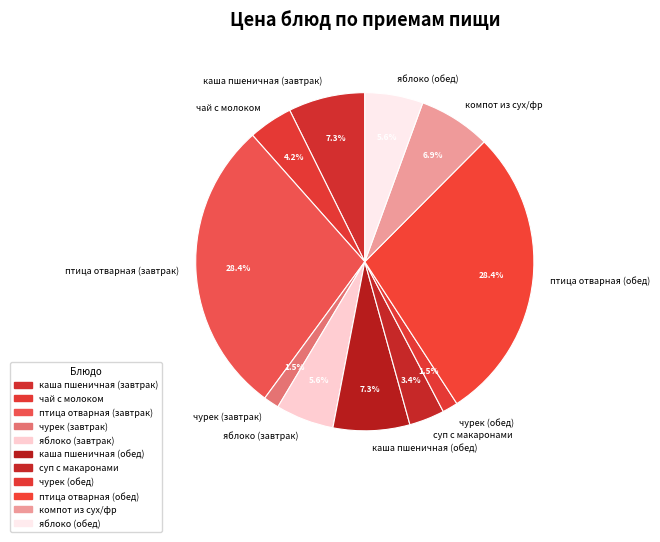

Is there a majority slice in this chart?

No